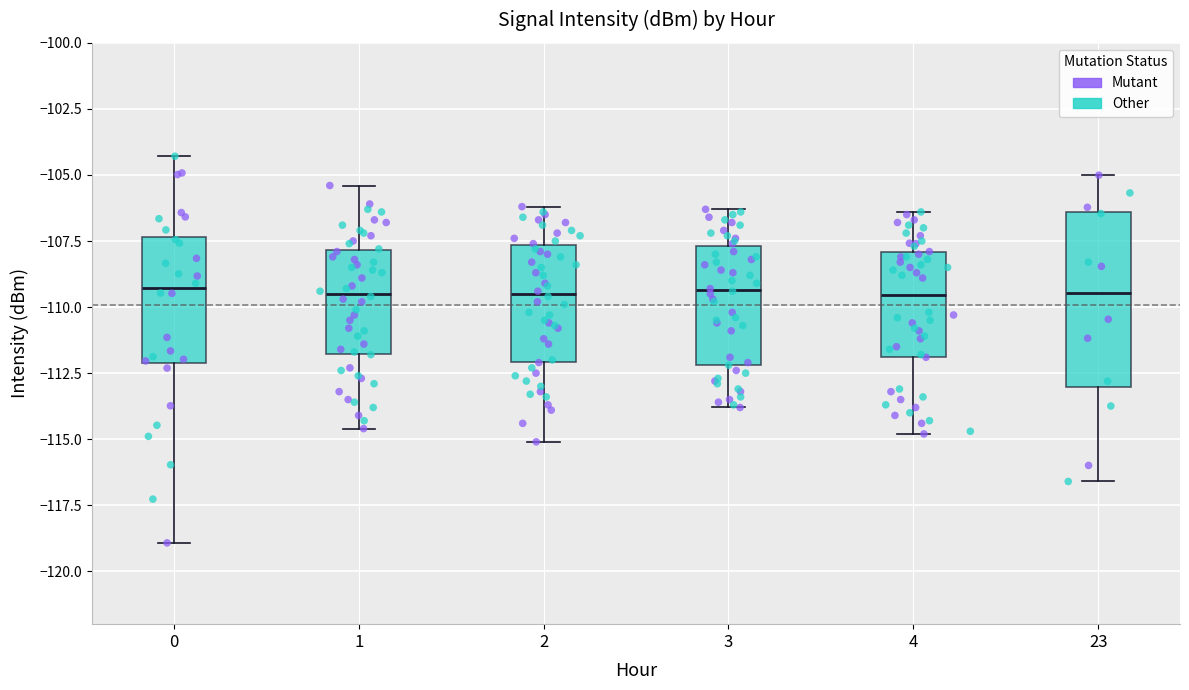

Reading left to right, read every box against the y-axis: the position of its median line, the range the box covers, and the ends of its whiskers. The values are not printed on the chart, so give them approximately, as read against the axis.

0: median -109.5, box -112.0 to -107.5, whiskers -119.0 to -104.5
1: median -109.5, box -112.0 to -108.0, whiskers -114.5 to -105.5
2: median -109.5, box -112.0 to -107.5, whiskers -115.0 to -106.0
3: median -109.5, box -112.0 to -107.5, whiskers -114.0 to -106.5
4: median -109.5, box -112.0 to -108.0, whiskers -115.0 to -106.5
23: median -109.5, box -113.0 to -106.5, whiskers -116.5 to -105.0